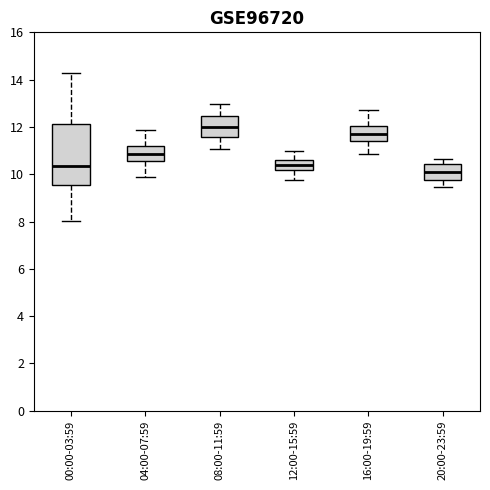

Reading left to right, transcribe this box plot: for each box, give where its median line is, the range the box spans, and where its two whiskers end, as read against the y-axis. The values are not printed on the chart, so give them approximately, as read against the axis.

00:00-03:59: median 10.4, box 9.6 to 12.2, whiskers 8.0 to 14.2
04:00-07:59: median 10.8, box 10.6 to 11.2, whiskers 9.8 to 11.8
08:00-11:59: median 12.0, box 11.6 to 12.4, whiskers 11.0 to 13.0
12:00-15:59: median 10.4, box 10.2 to 10.6, whiskers 9.8 to 11.0
16:00-19:59: median 11.8, box 11.4 to 12.0, whiskers 10.8 to 12.8
20:00-23:59: median 10.2, box 9.8 to 10.4, whiskers 9.4 to 10.6